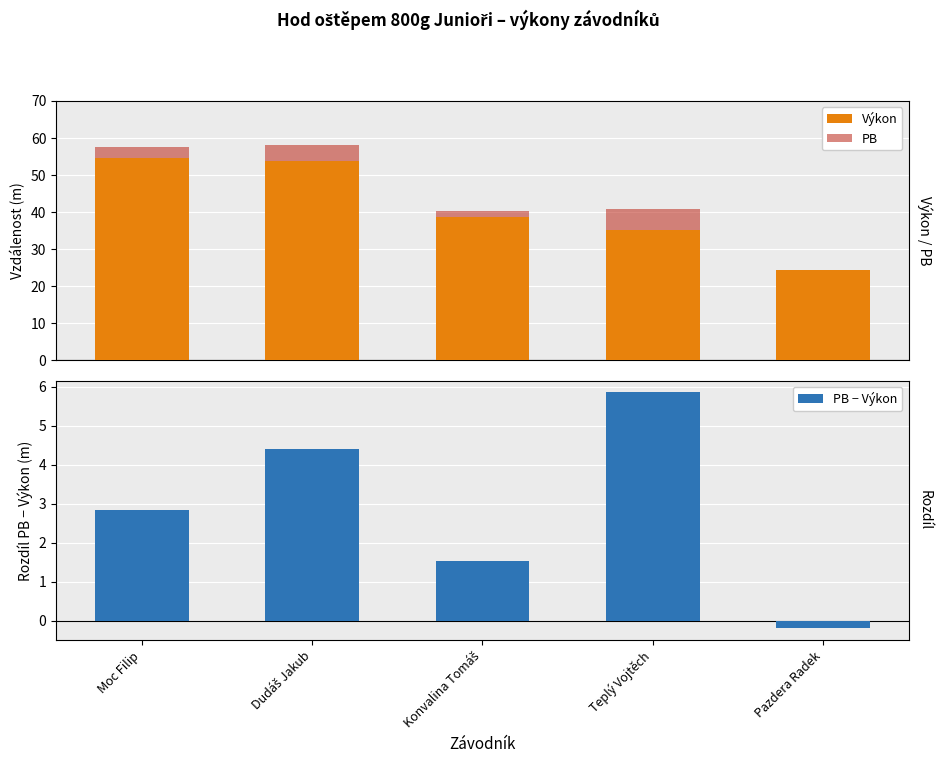

What is the minimum value shown in the chart?

-0.2